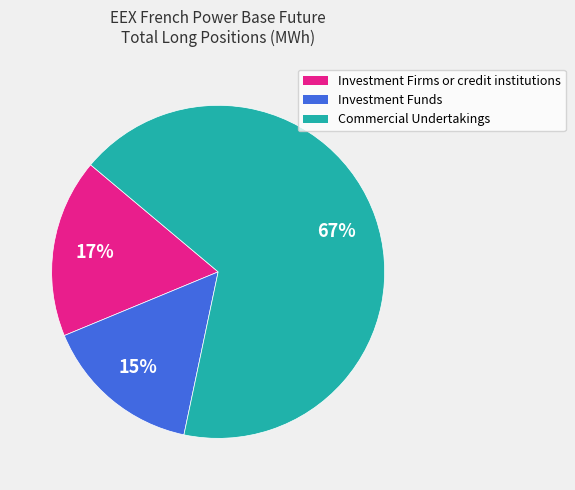

To the nearest percent, what is the average slice percentage?

33%